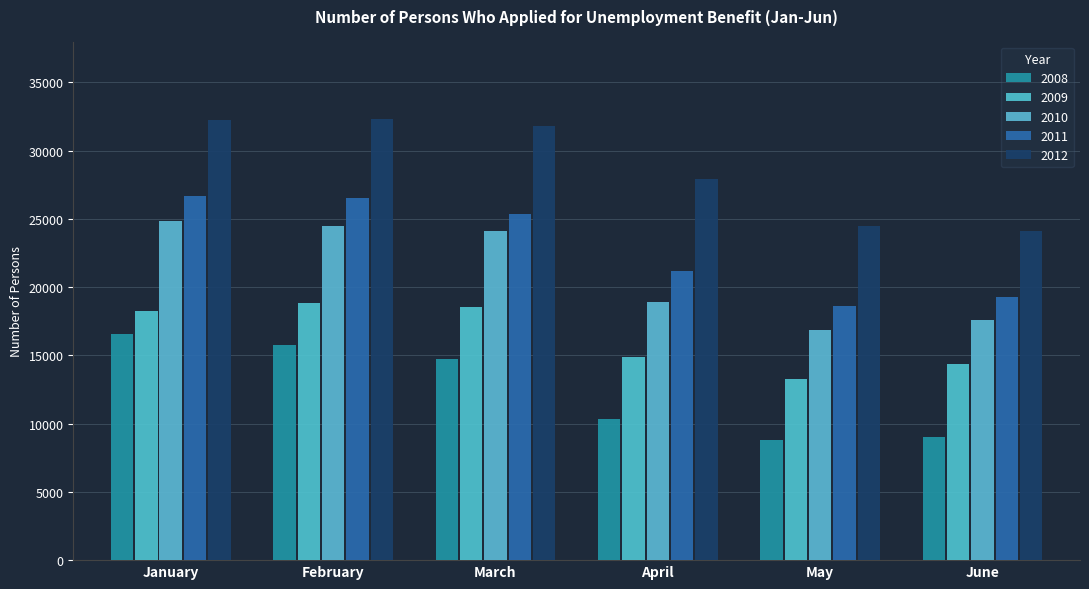

Where is 2008 nearest to the value 12690?

March